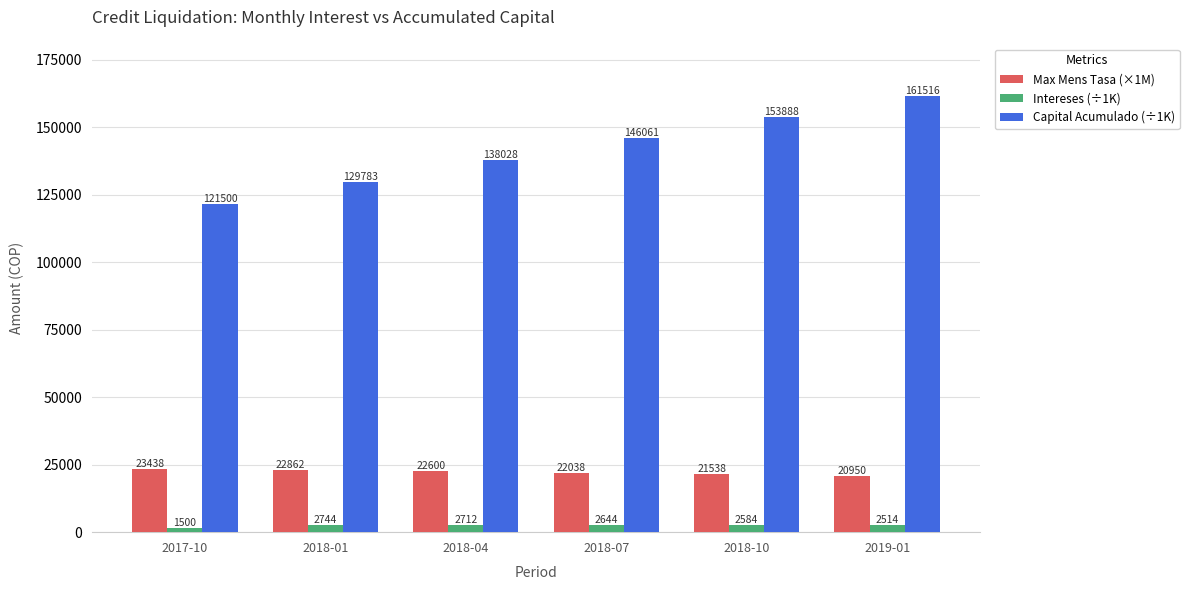

What are all the series names shown in the legend?

Max Mens Tasa (×1M), Intereses (÷1K), Capital Acumulado (÷1K)